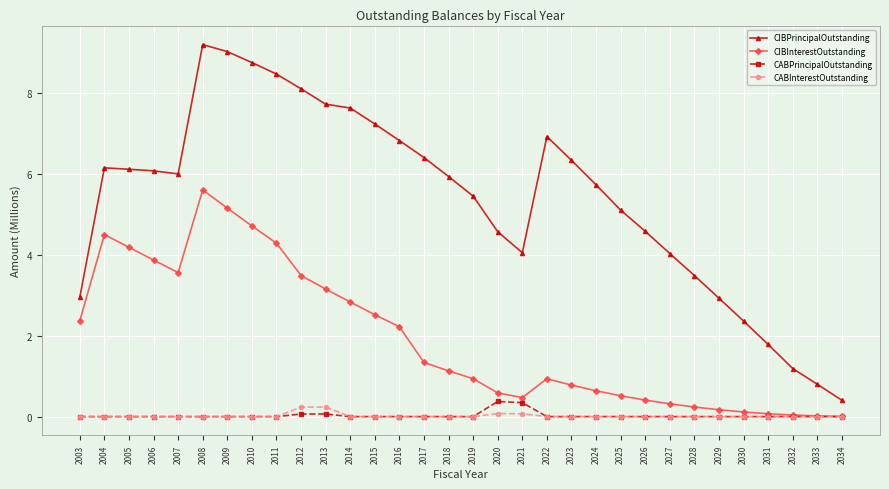

Between 2009 and 2010, which series saw the biggest shift?

CIBInterestOutstanding